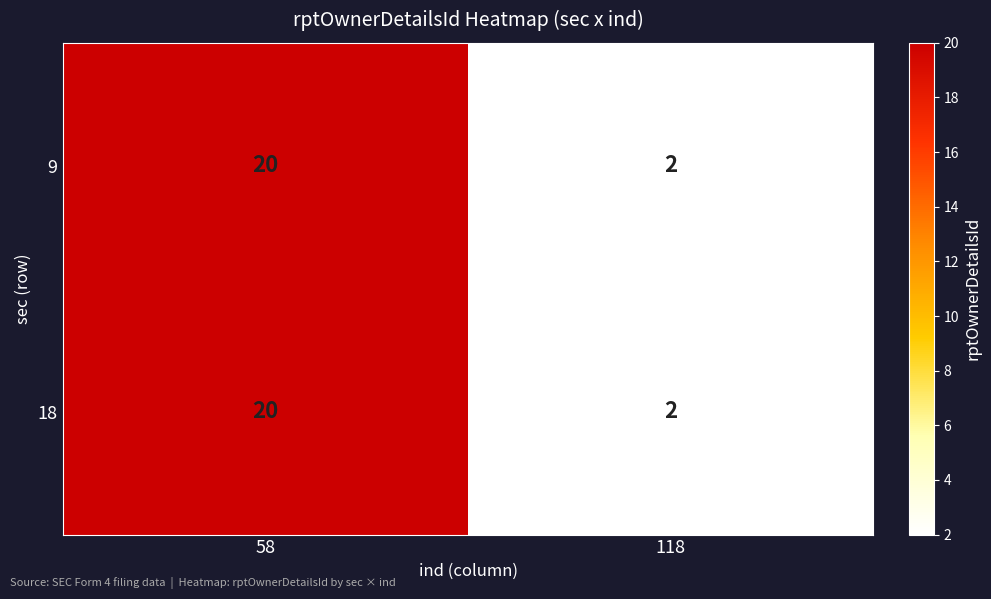

What is the difference between the 18 values at 118 and 58?

18